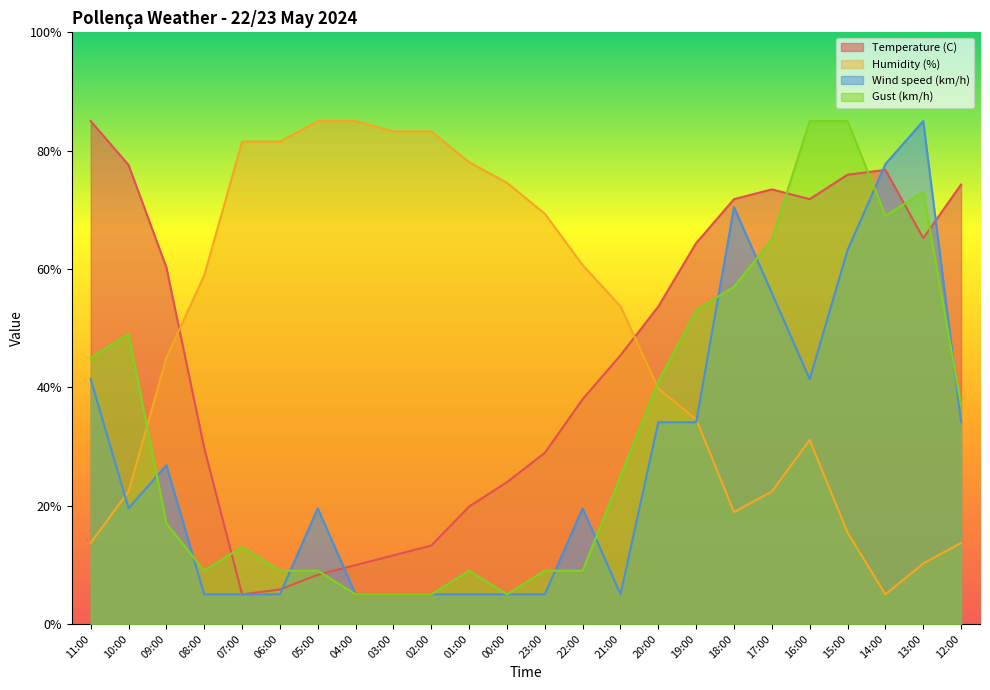

The Humidity (%) series shows 13.7 at 12:00. True or false?

True